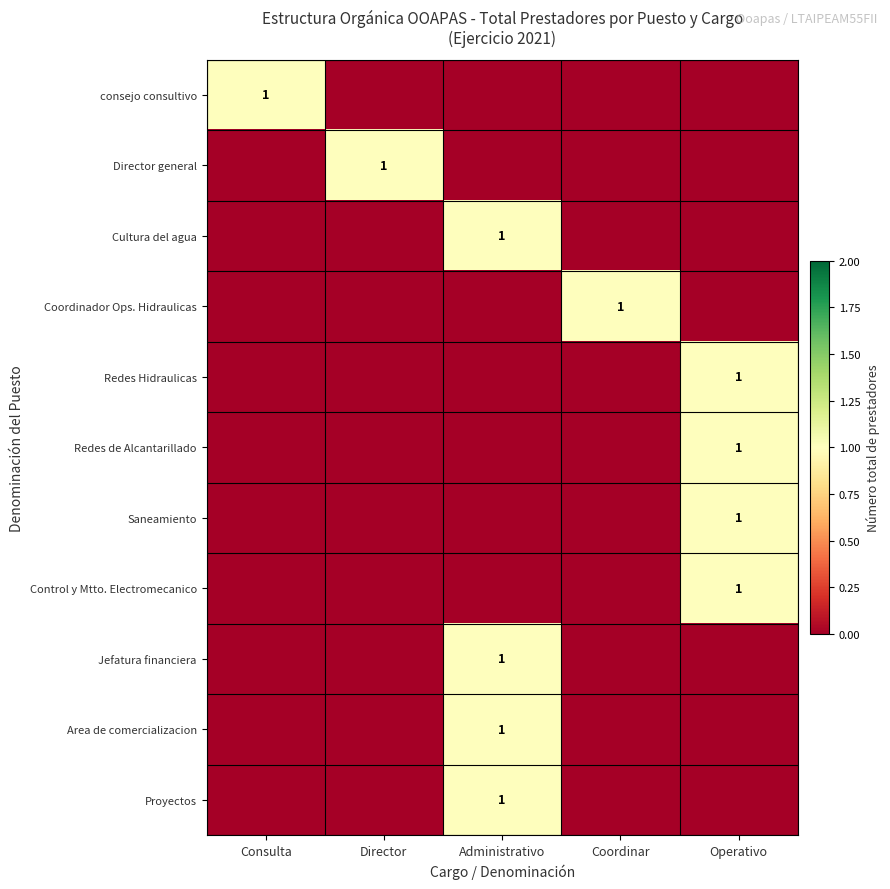

True or false: consejo consultivo has a value of 2 at Consulta.

False